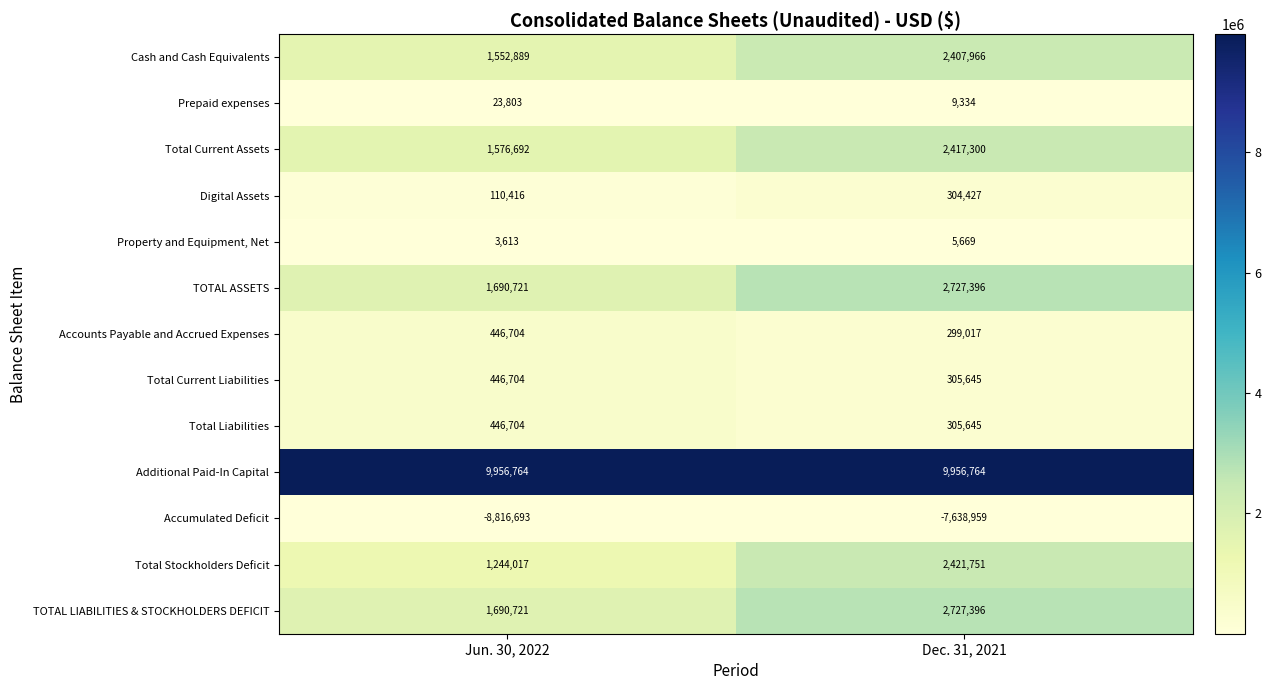

Reading left to right, transcribe all the data shown in this chart.

Cash and Cash Equivalents: Jun. 30, 2022=1552889	Dec. 31, 2021=2407966
Prepaid expenses: Jun. 30, 2022=23803	Dec. 31, 2021=9334
Total Current Assets: Jun. 30, 2022=1576692	Dec. 31, 2021=2417300
Digital Assets: Jun. 30, 2022=110416	Dec. 31, 2021=304427
Property and Equipment, Net: Jun. 30, 2022=3613	Dec. 31, 2021=5669
TOTAL ASSETS: Jun. 30, 2022=1690721	Dec. 31, 2021=2727396
Accounts Payable and Accrued Expenses: Jun. 30, 2022=446704	Dec. 31, 2021=299017
Total Current Liabilities: Jun. 30, 2022=446704	Dec. 31, 2021=305645
Total Liabilities: Jun. 30, 2022=446704	Dec. 31, 2021=305645
Additional Paid-In Capital: Jun. 30, 2022=9956764	Dec. 31, 2021=9956764
Accumulated Deficit: Jun. 30, 2022=-8816693	Dec. 31, 2021=-7638959
Total Stockholders Deficit: Jun. 30, 2022=1244017	Dec. 31, 2021=2421751
TOTAL LIABILITIES & STOCKHOLDERS DEFICIT: Jun. 30, 2022=1690721	Dec. 31, 2021=2727396